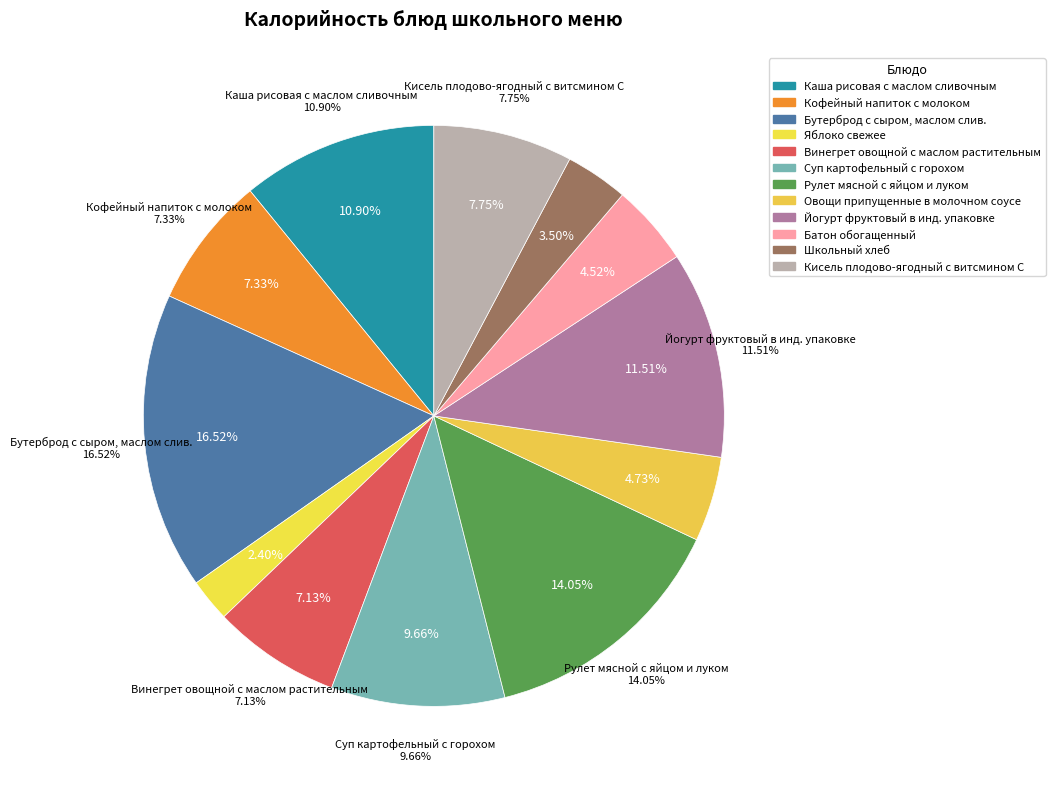

Is there any slice that represents more than half of the pie?

No